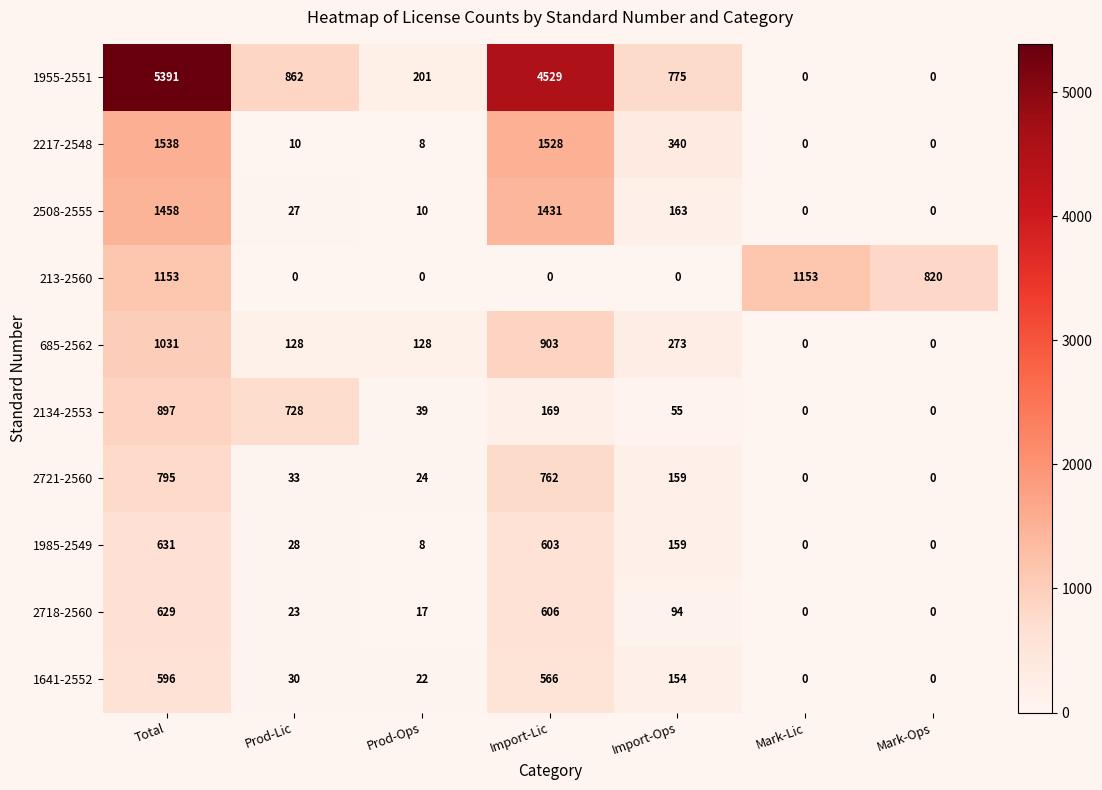

Is it true that 1985-2549 equals 44 at Prod-Lic?

False